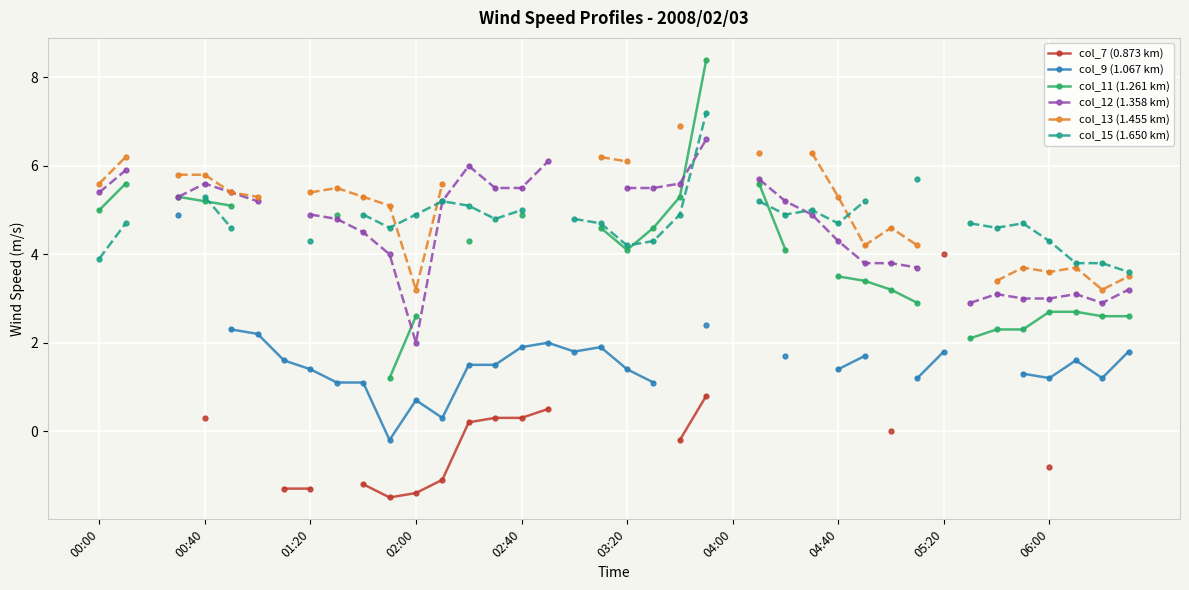

How many categories are shown in the chart?

40